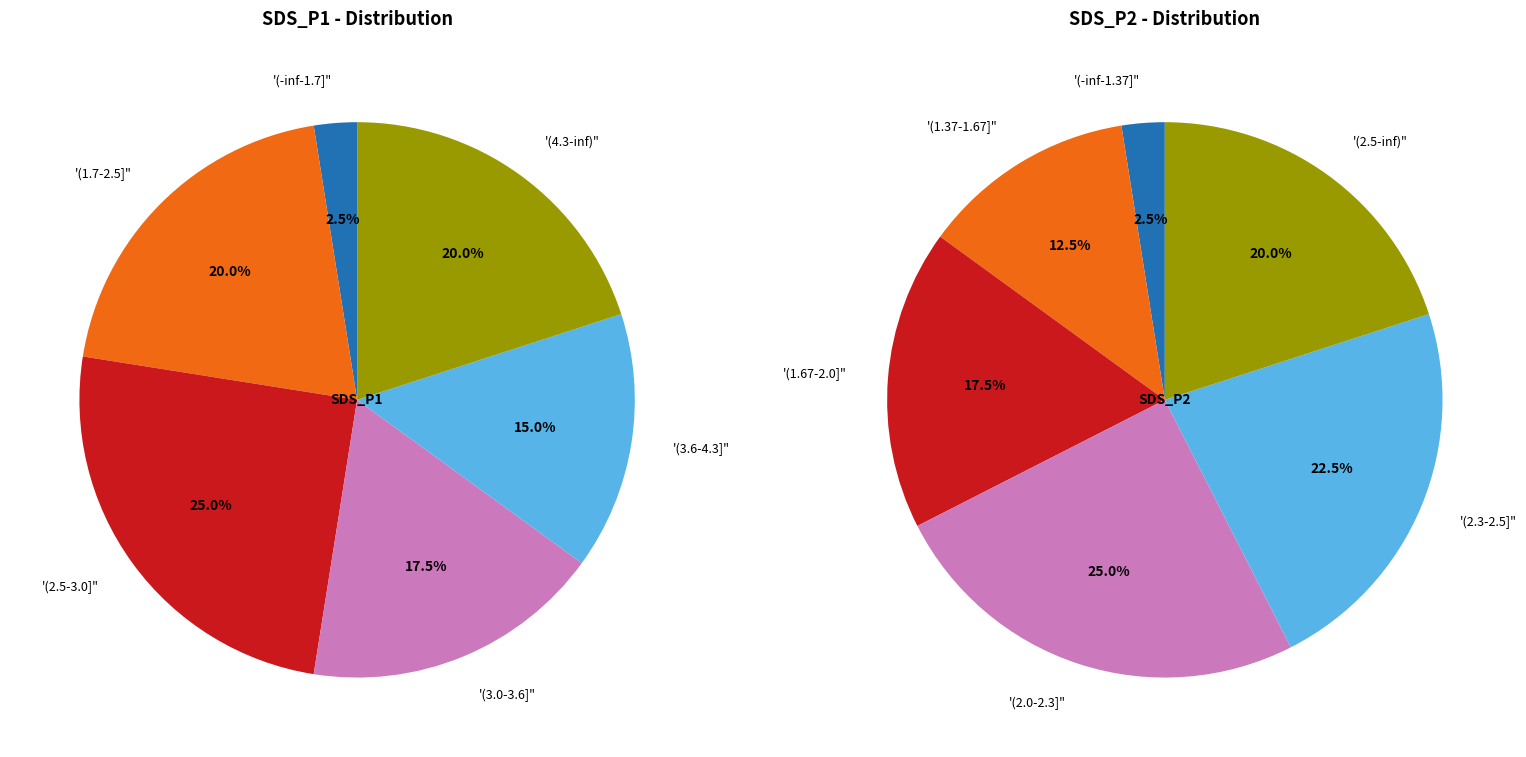

Is it true that 39 is 12% of the pie?

False